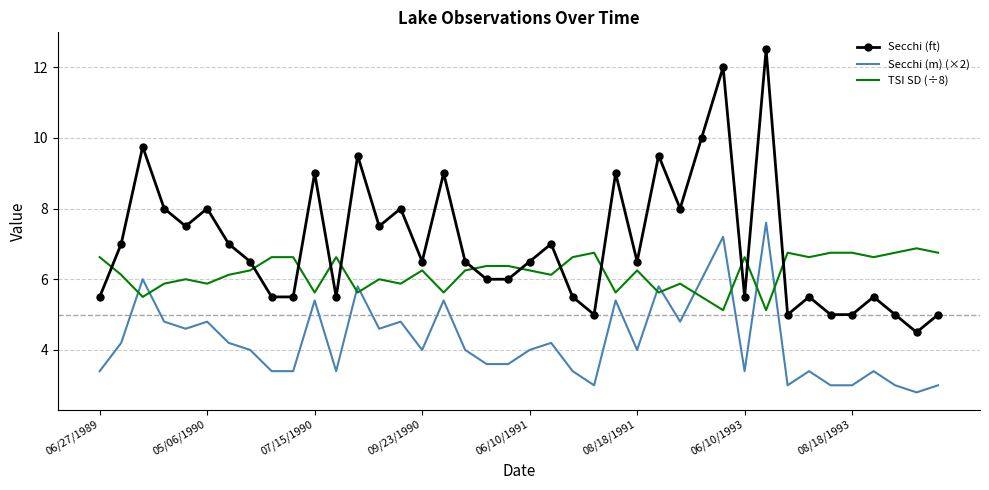

Which series has the largest total across all categories?

Secchi (ft)